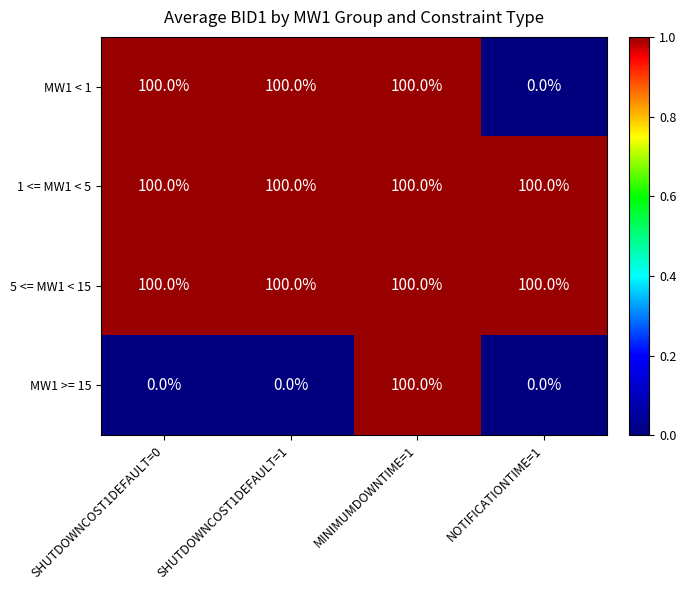

At how many categories does at least one series exceed 4?

4